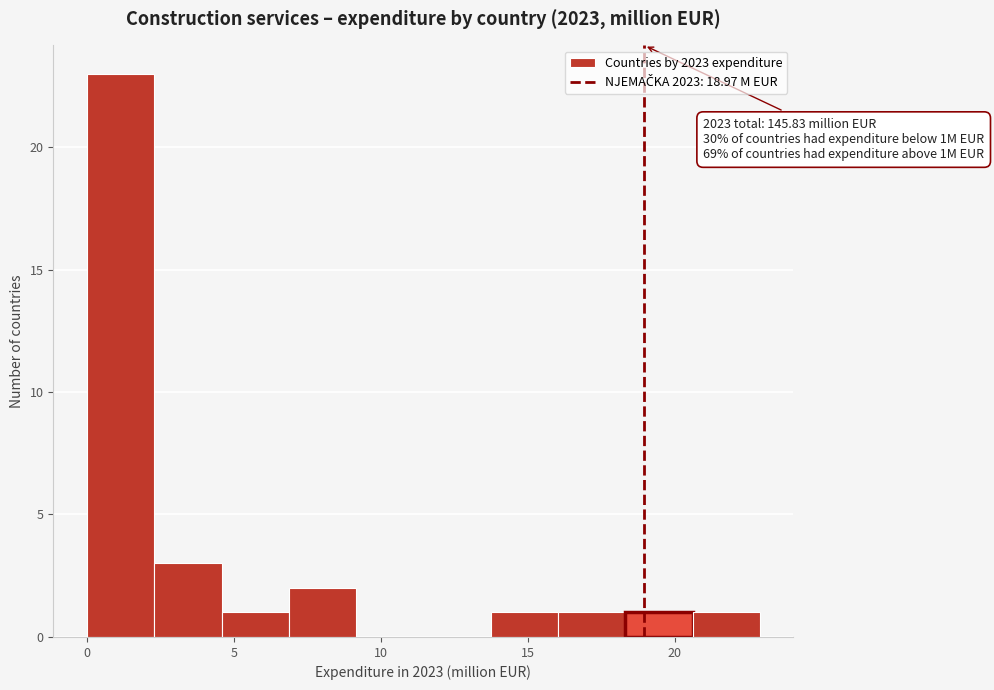

Which range on the x-axis has the tallest bar?

0.0 to 2.5